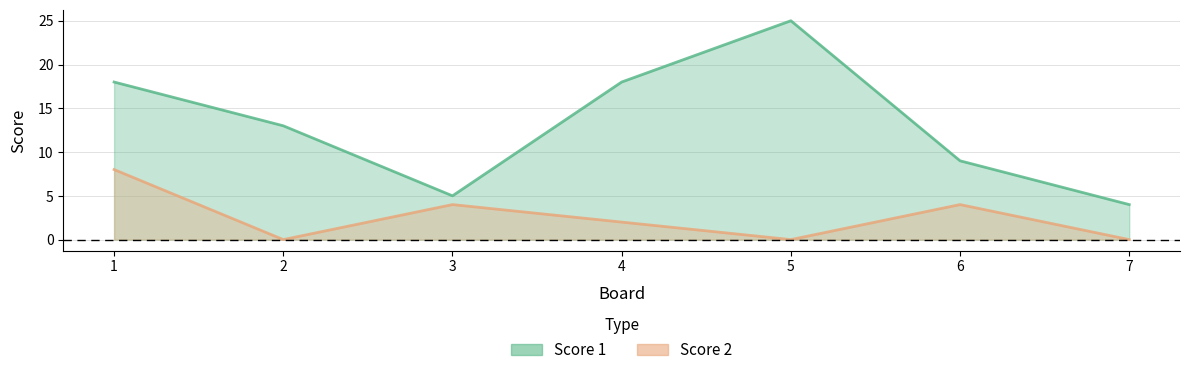

What is the sum of the Score 2 values at 3 and 6?

8